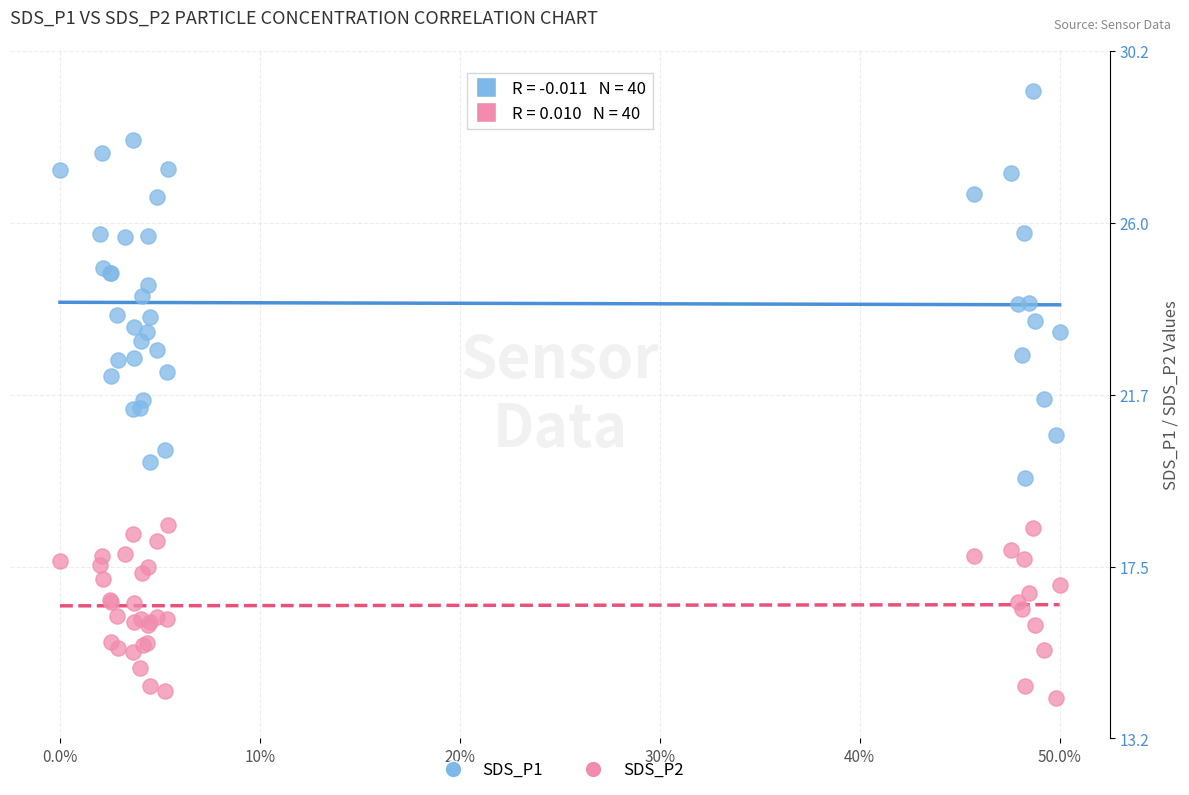

Which series has the largest Y range (max minus min)?

SDS_P1